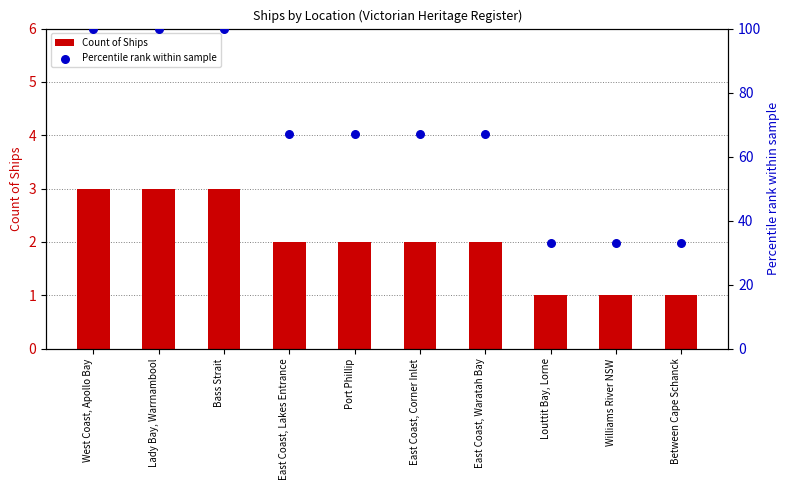

Is the value of Percentile rank within sample at Louttit Bay, Lorne greater than the value of Count of Ships at East Coast, Waratah Bay?

Yes